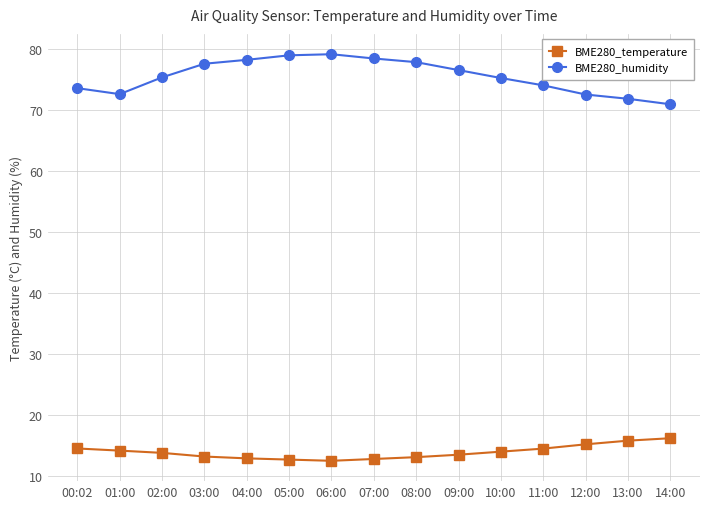

True or false: BME280_temperature has a value of 8.5 at 02:00.

False